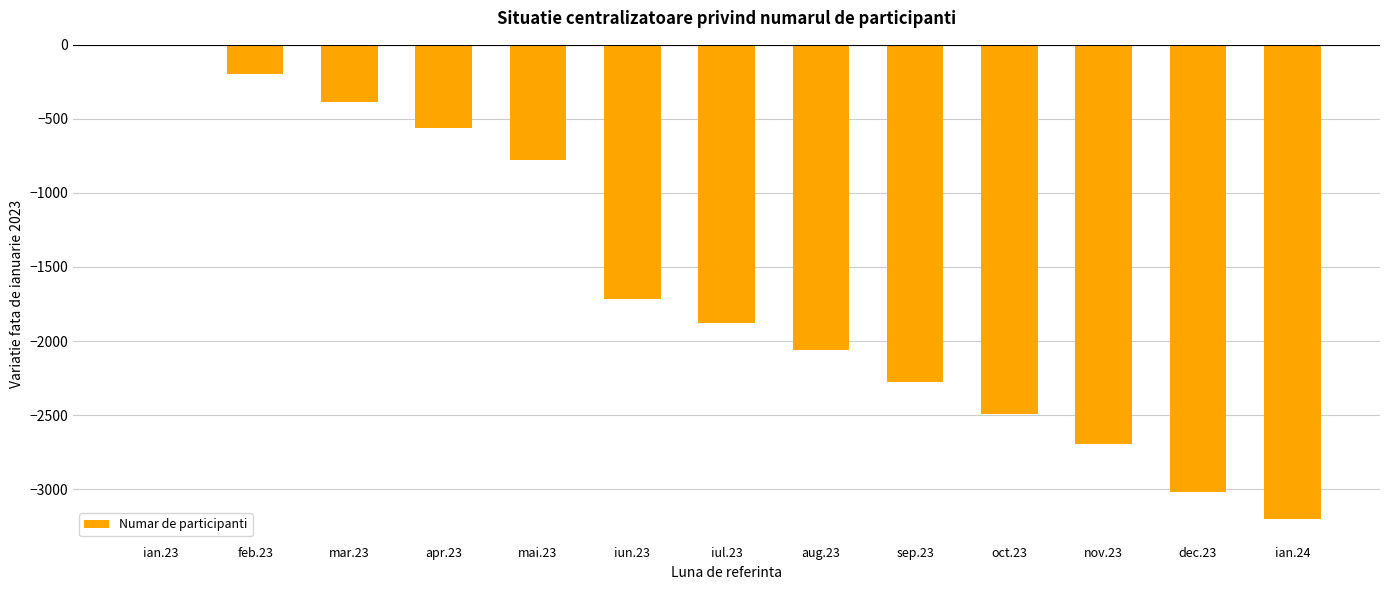

What is the sum of all values?

-21276